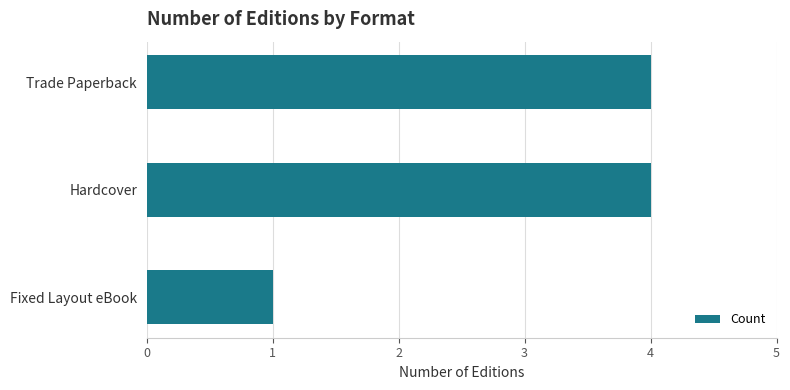

Which category has the lowest value across all series?

Fixed Layout eBook